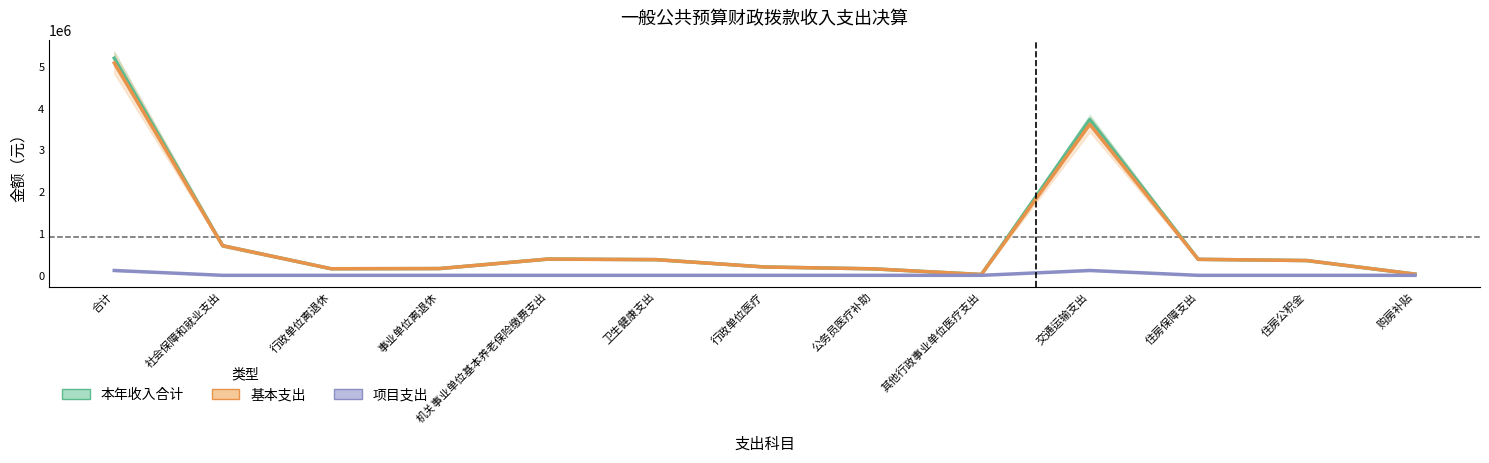

Rank the series by their maximum value, from lowest to highest.

项目支出, 基本支出, 本年收入合计